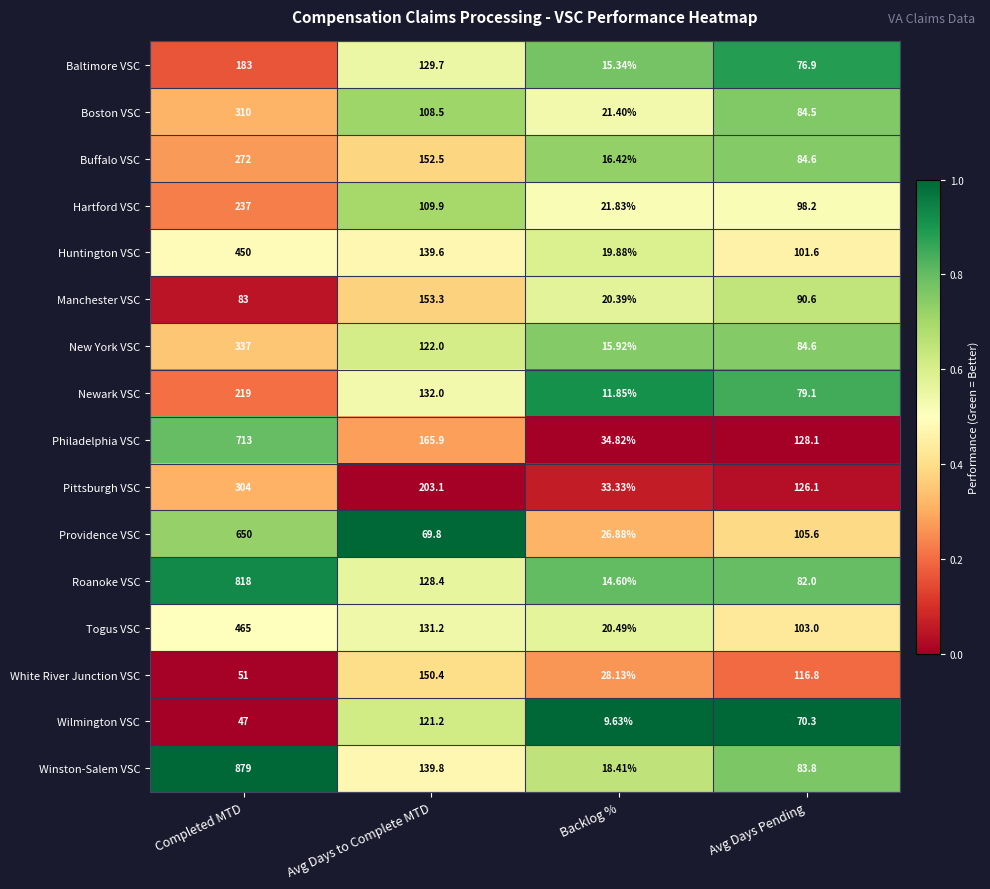

Which series has the largest range (max minus min)?

Winston-Salem VSC